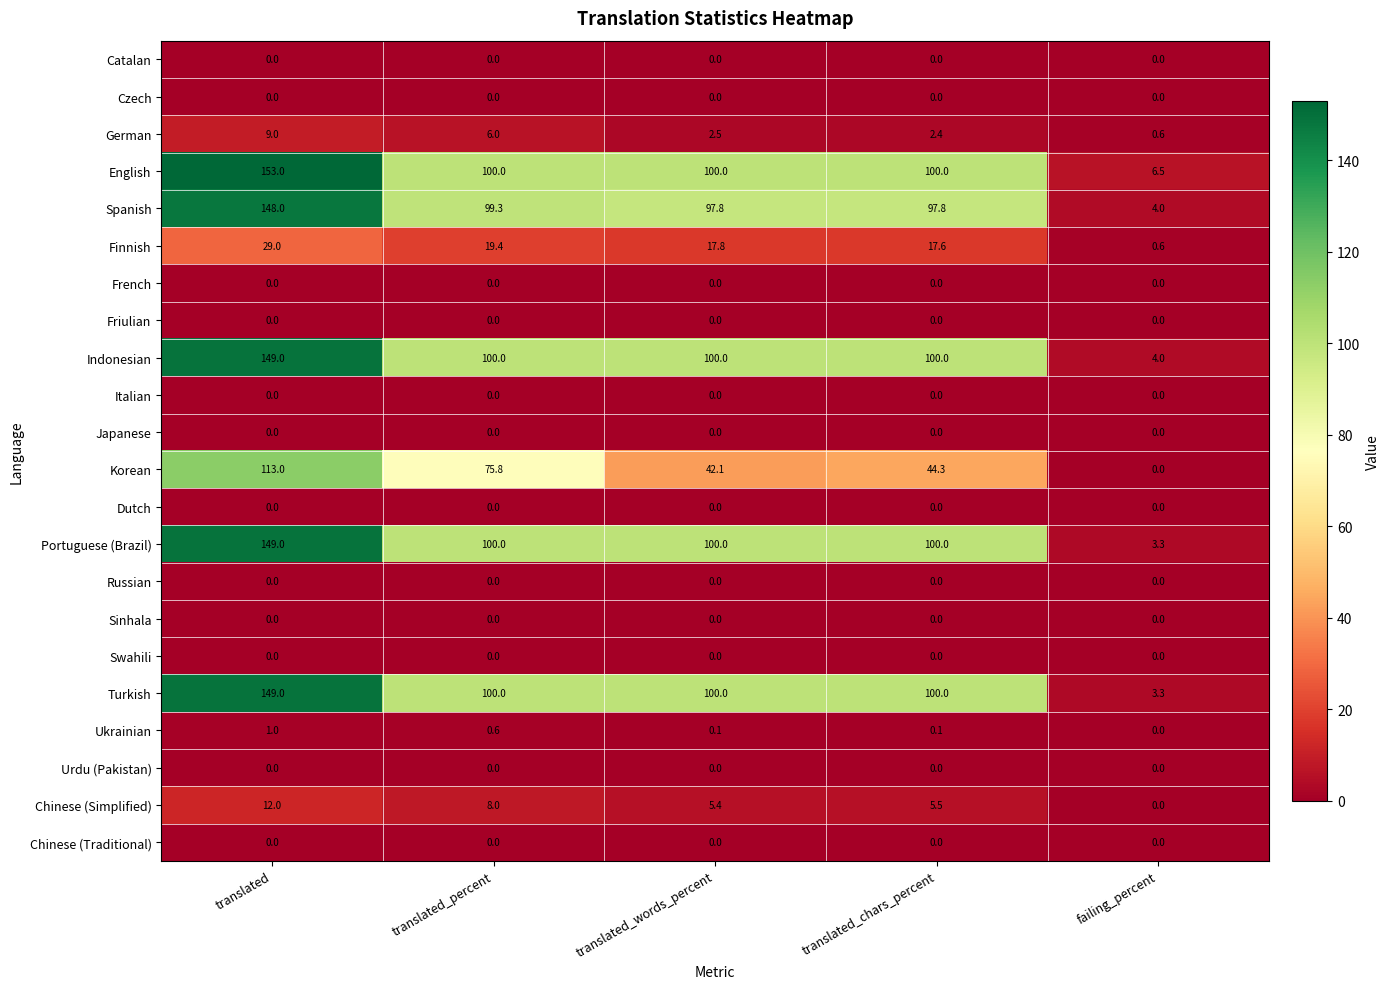

Which series changed the most between translated and translated_chars_percent?

Korean